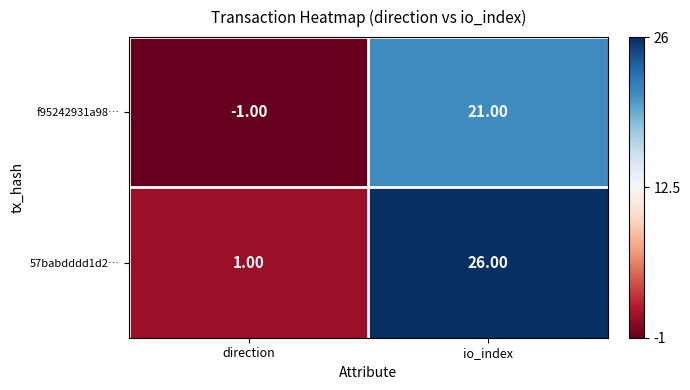

Which series has the widest spread of values?

57babdddd1d2…